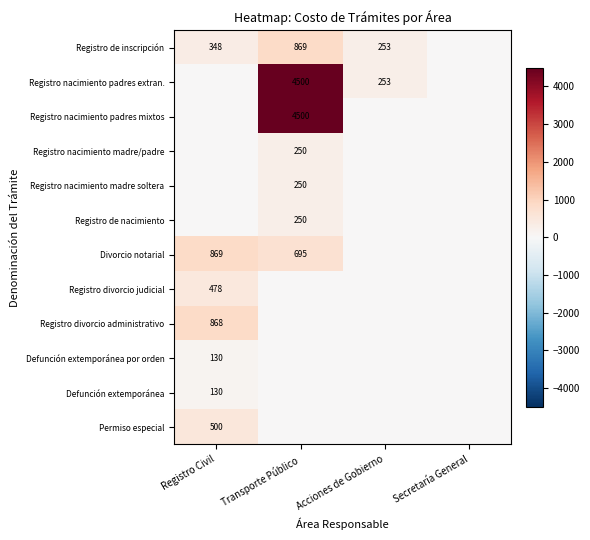

What is the total value across all series at Transporte Público?

11313.8